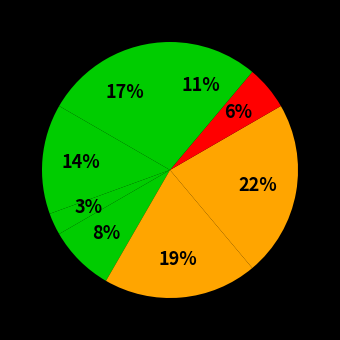

Is there any slice that represents more than half of the pie?

No